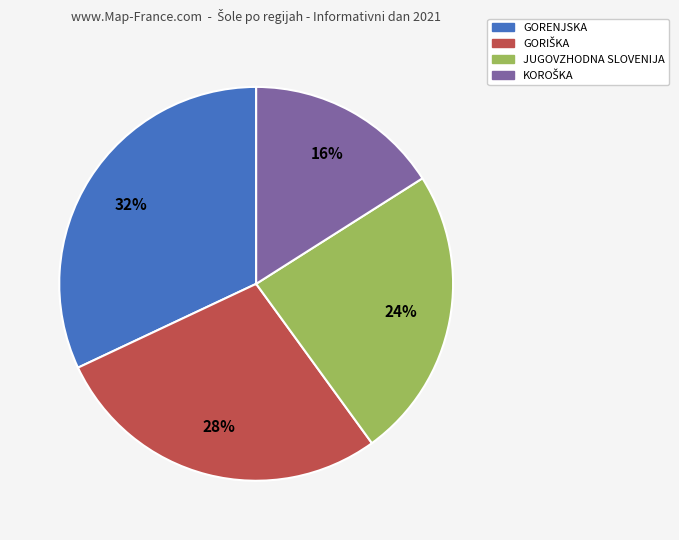

How many segments does this pie chart have?

4